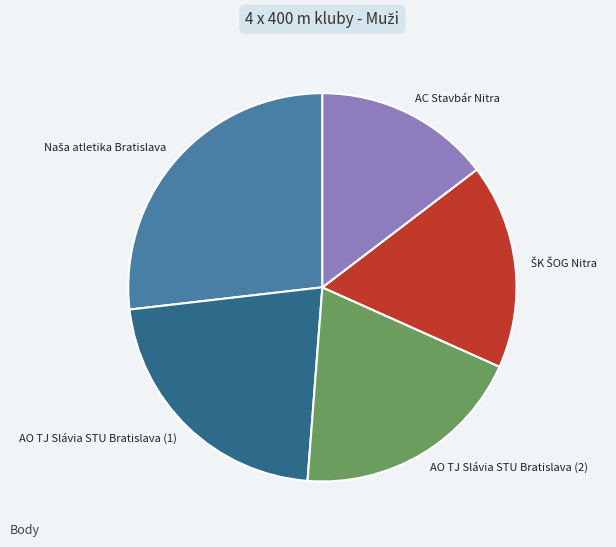

Does any single category account for the majority?

No